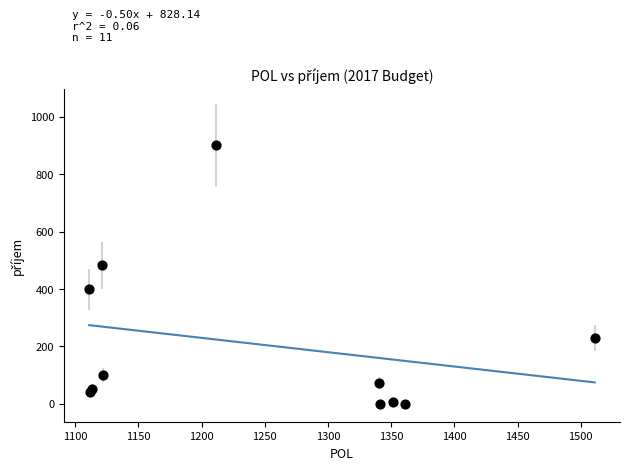

What Y value in the scatter plot is closest to 450?

482.4